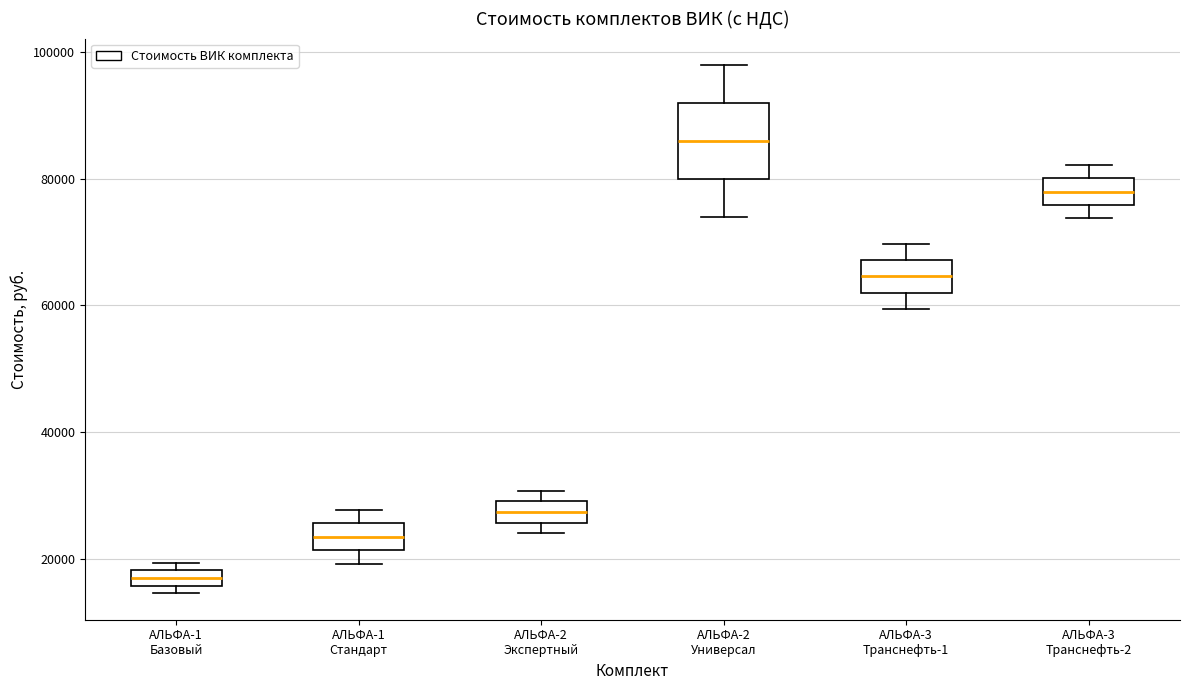

Which box is the tallest, from its lower edge to its upper edge?

АЛЬФА-2 Универсал